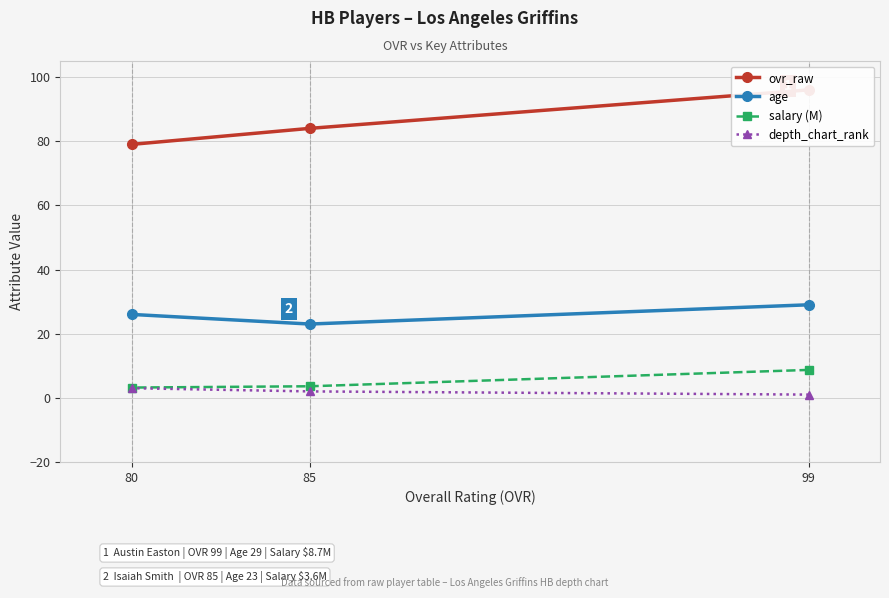

What is the approximate value of age at 85?

23.0